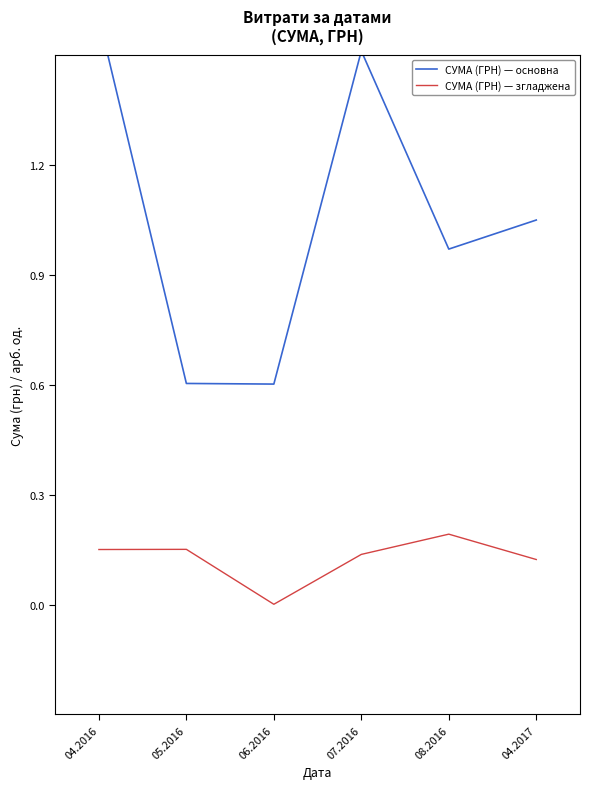

Rank the series by their maximum value, from highest to lowest.

СУМА (ГРН) — основна, СУМА (ГРН) — згладжена